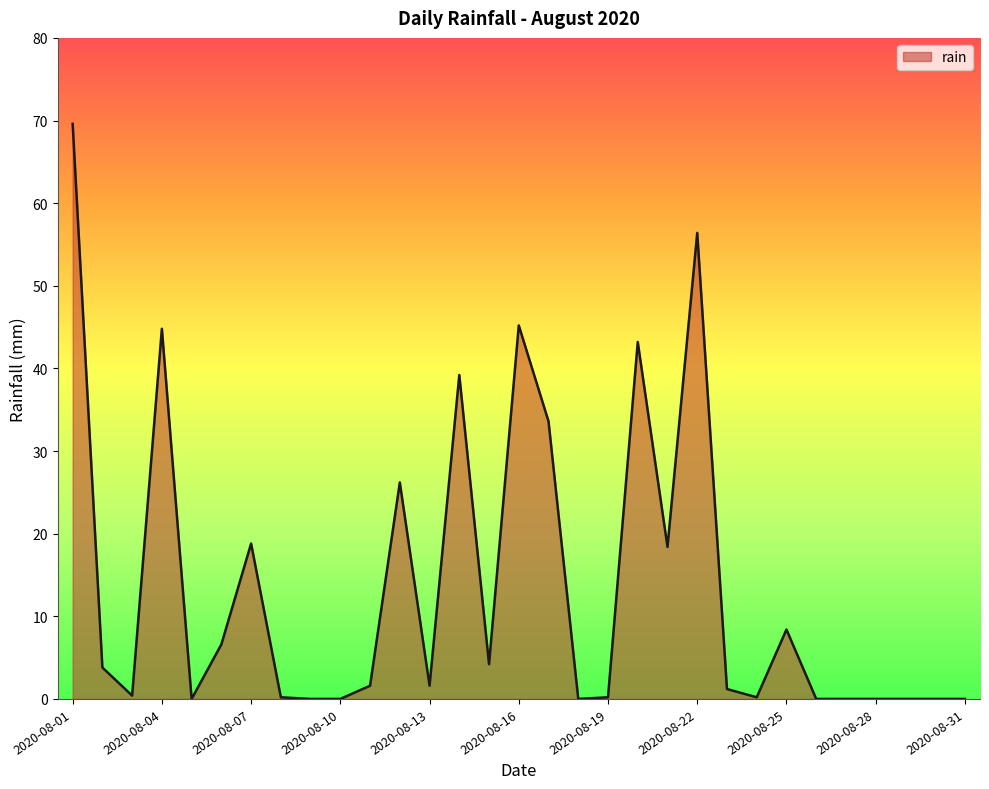

What is the greatest value displayed?

69.6